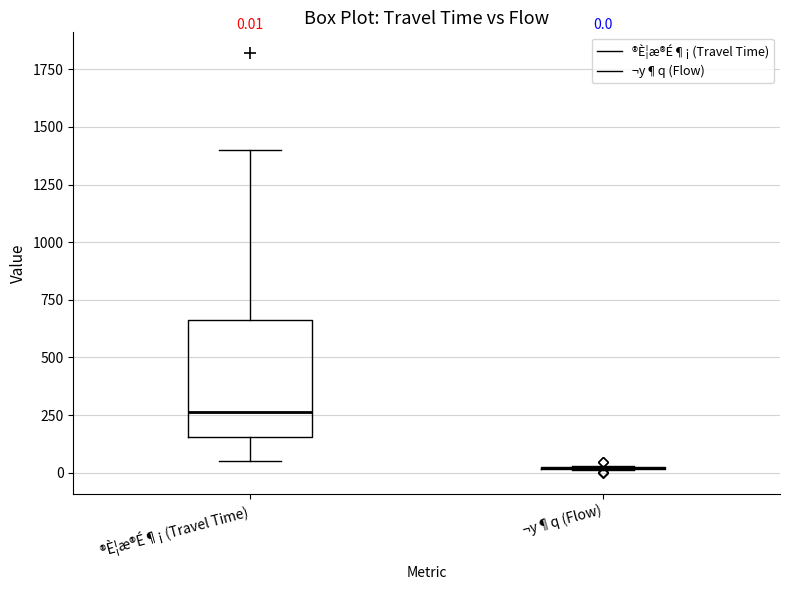

Which box is the tallest, from its lower edge to its upper edge?

®È¦æ®É¶¡ (Travel Time)